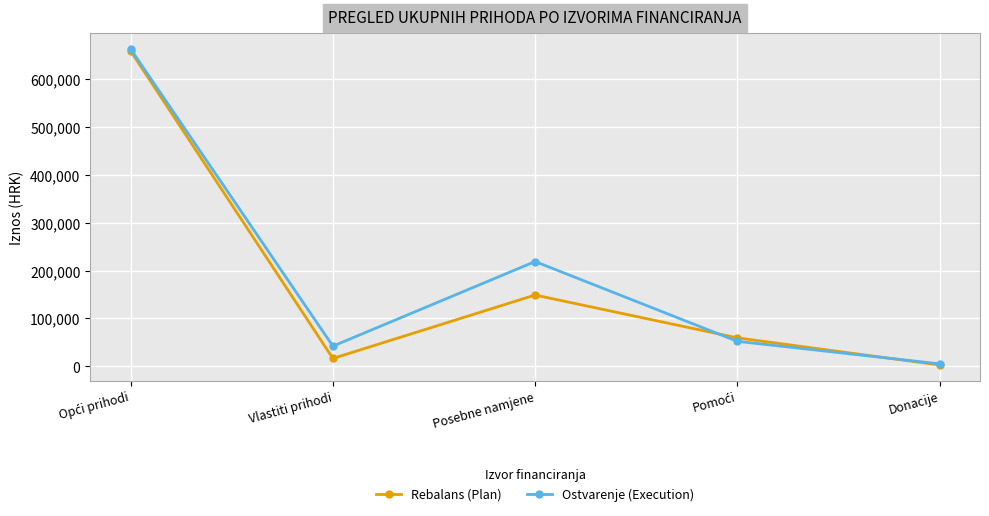

Which series has the largest range (max minus min)?

Ostvarenje (Execution)